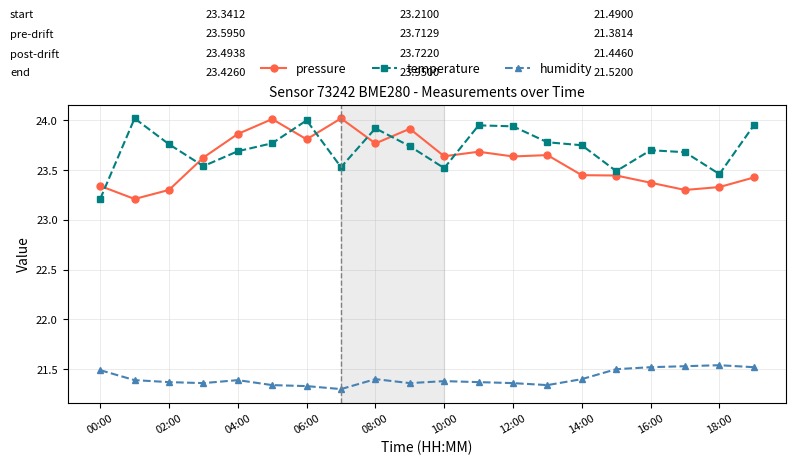

True or false: temperature and humidity intersect in this chart.

False